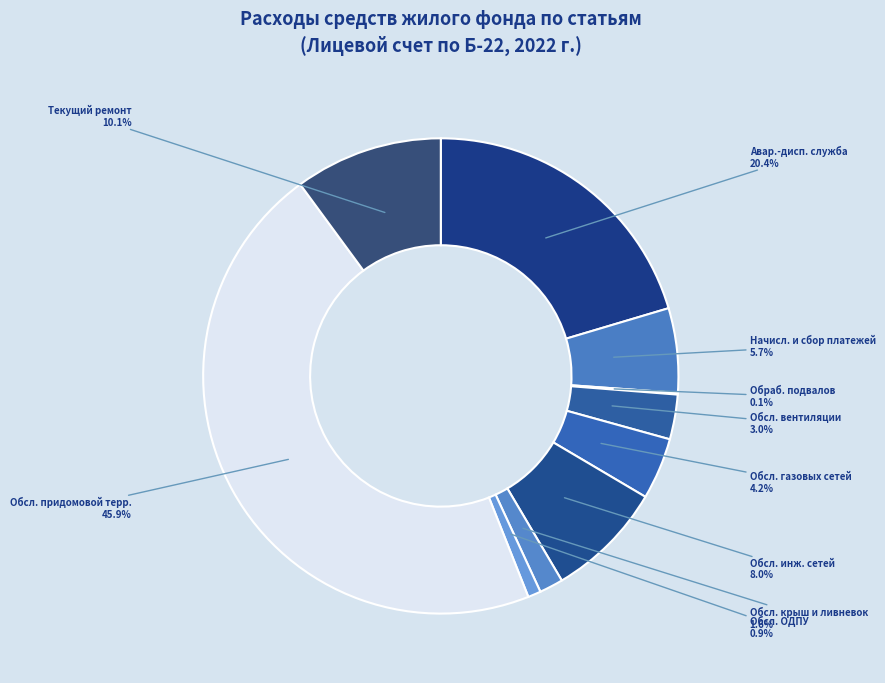

What is the smallest slice in the pie chart?

Обработка подвалов